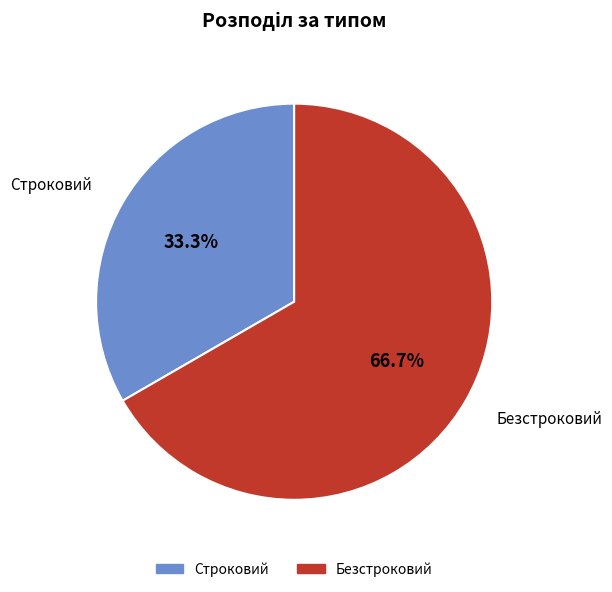

True or false: Безстроковий accounts for 67% of the total.

True